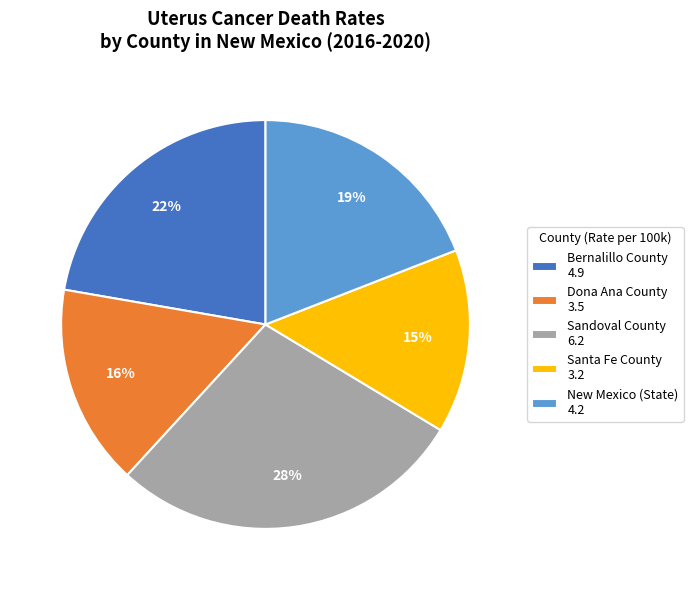

Combined, do Sandoval County 6.2 and New Mexico (State) 4.2 account for over 50%?

No